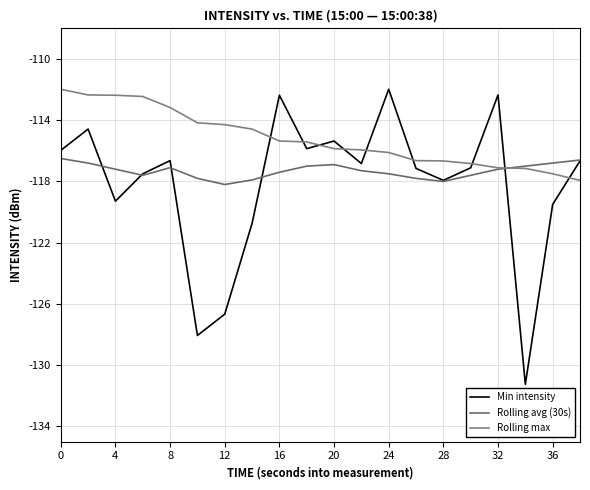

Is this an area chart (filled region under the line)?

No